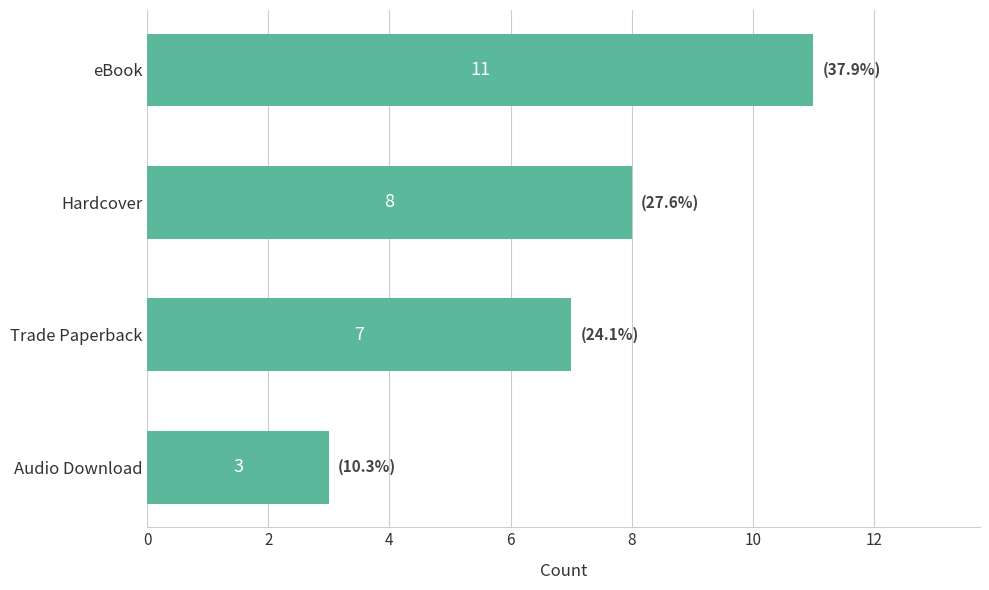

How many series are shown in this chart?

1